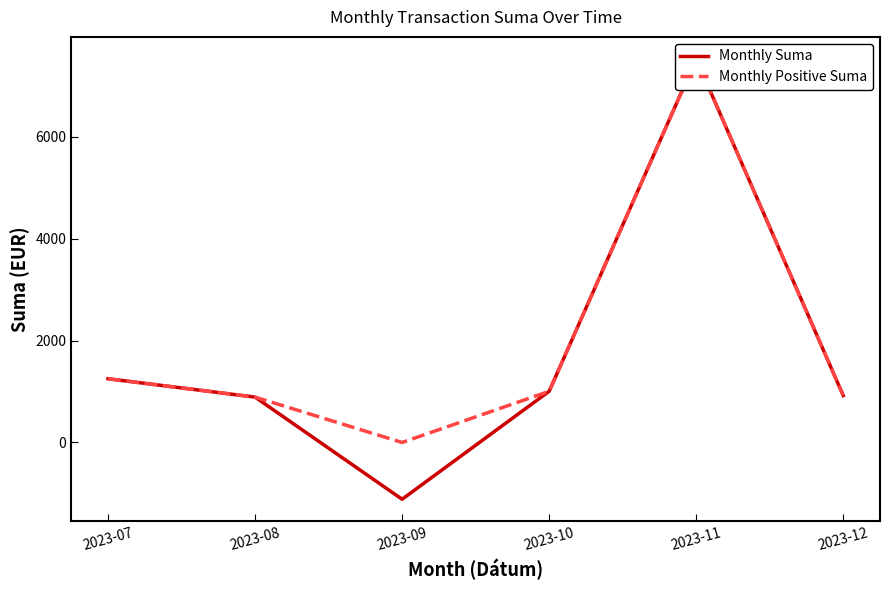

True or false: Monthly Positive Suma has more than 2 points higher than both neighbors.

False